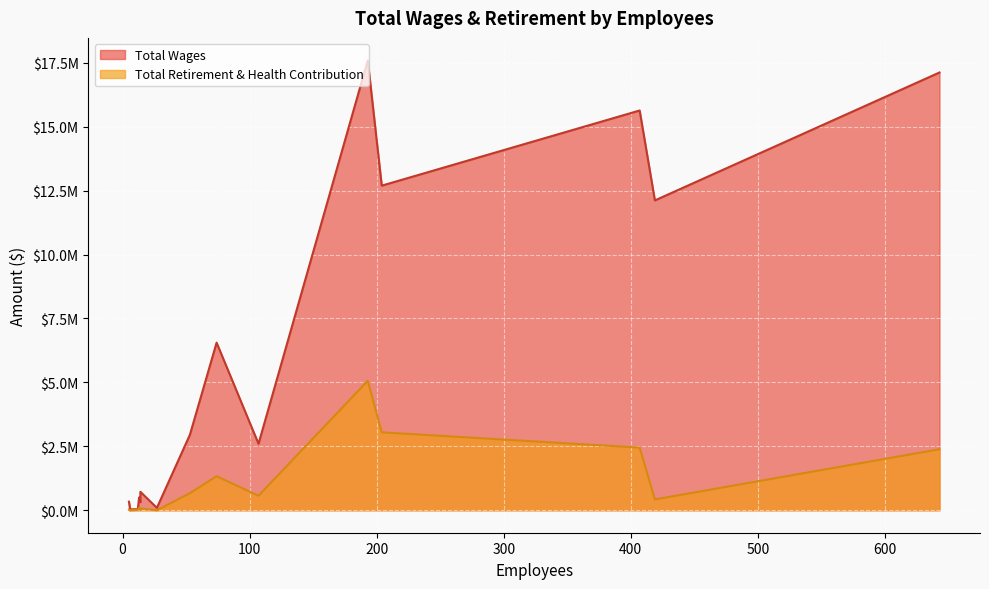

The value of Total Wages at 53 is 1084866. True or false?

False